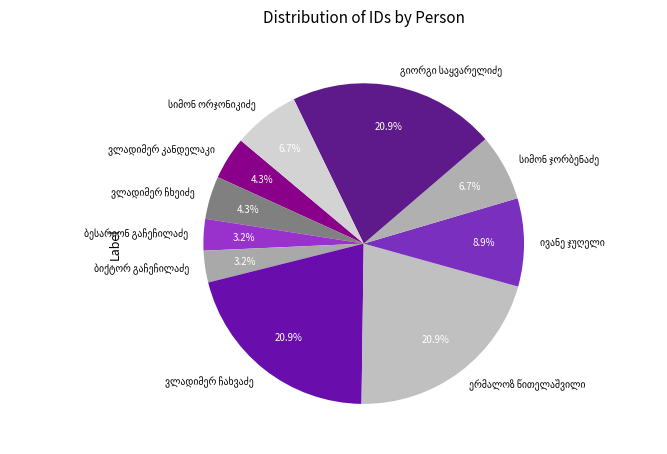

Is there a majority slice in this chart?

No